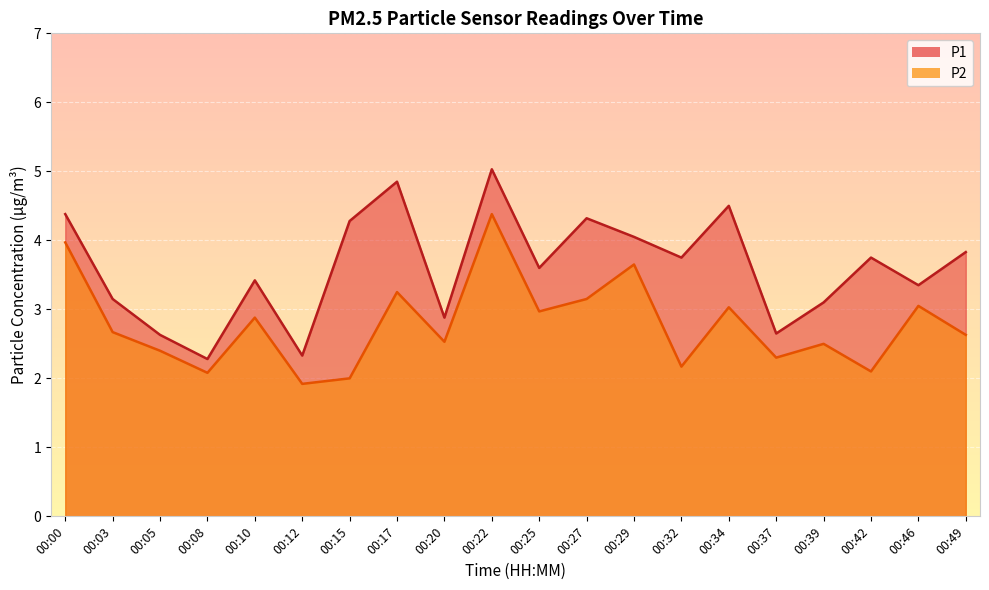

Where is the first local maximum for P2?

00:10